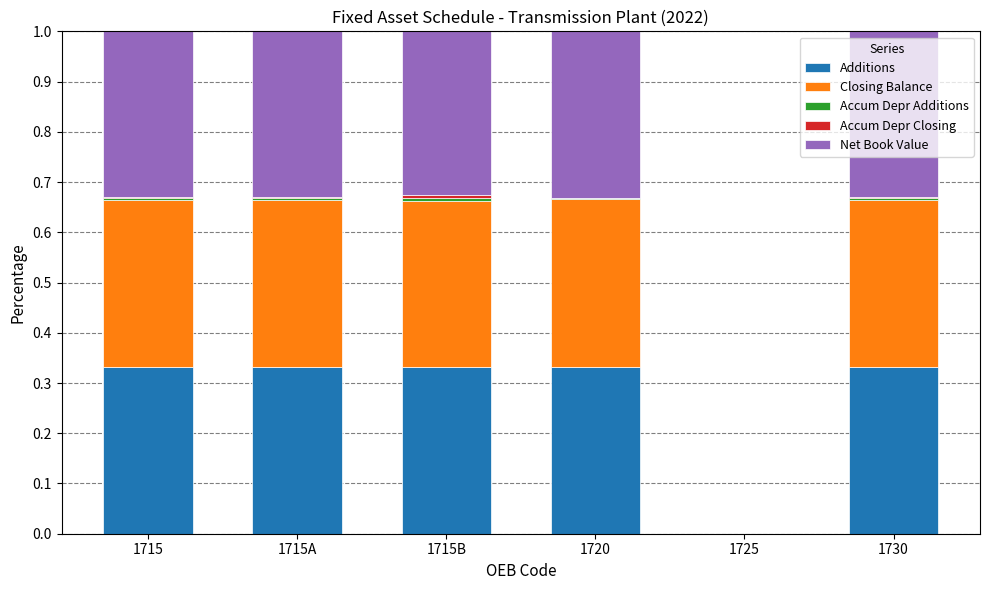

Are the bars grouped side by side (vs. stacked)?

No